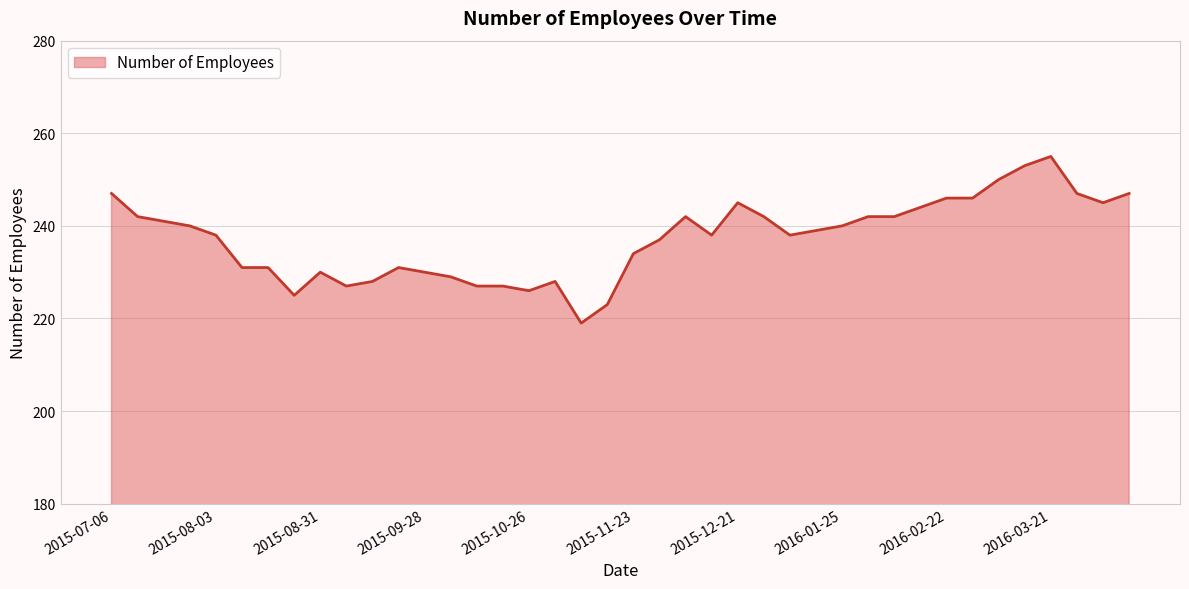

What is the difference between the maximum and minimum values?

36